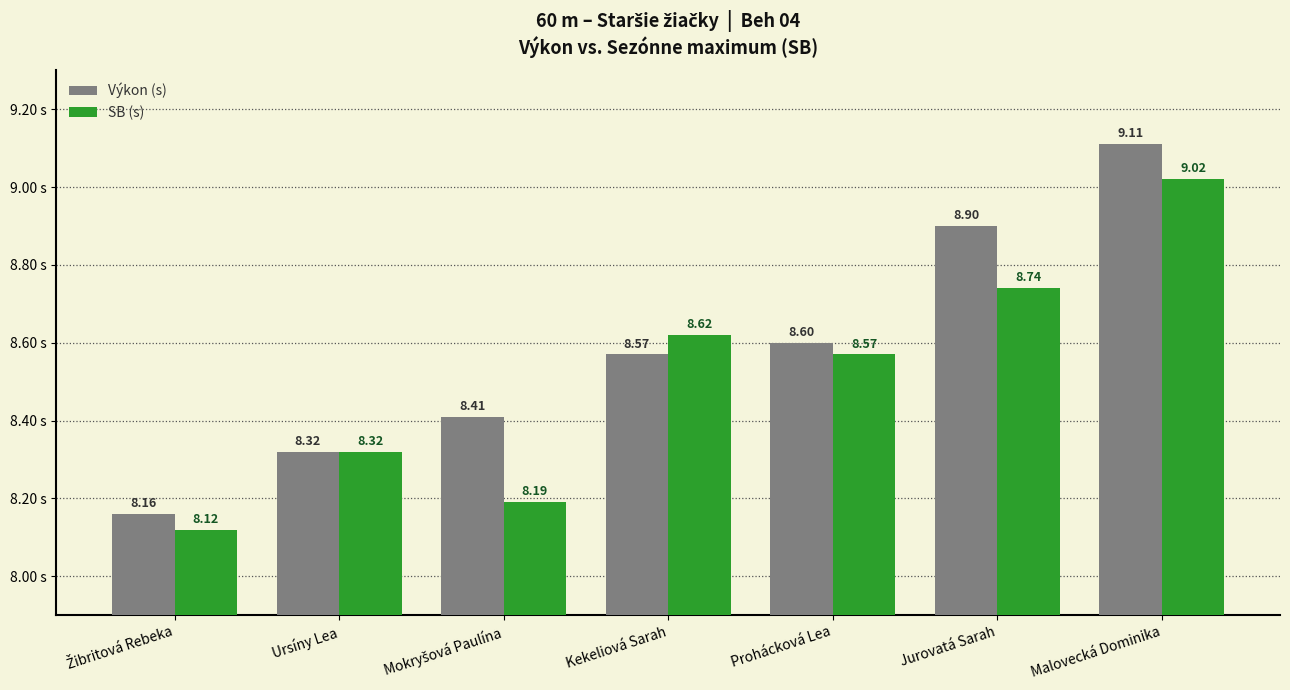

The Výkon (s) series shows 12.7 at Prohácková Lea. True or false?

False